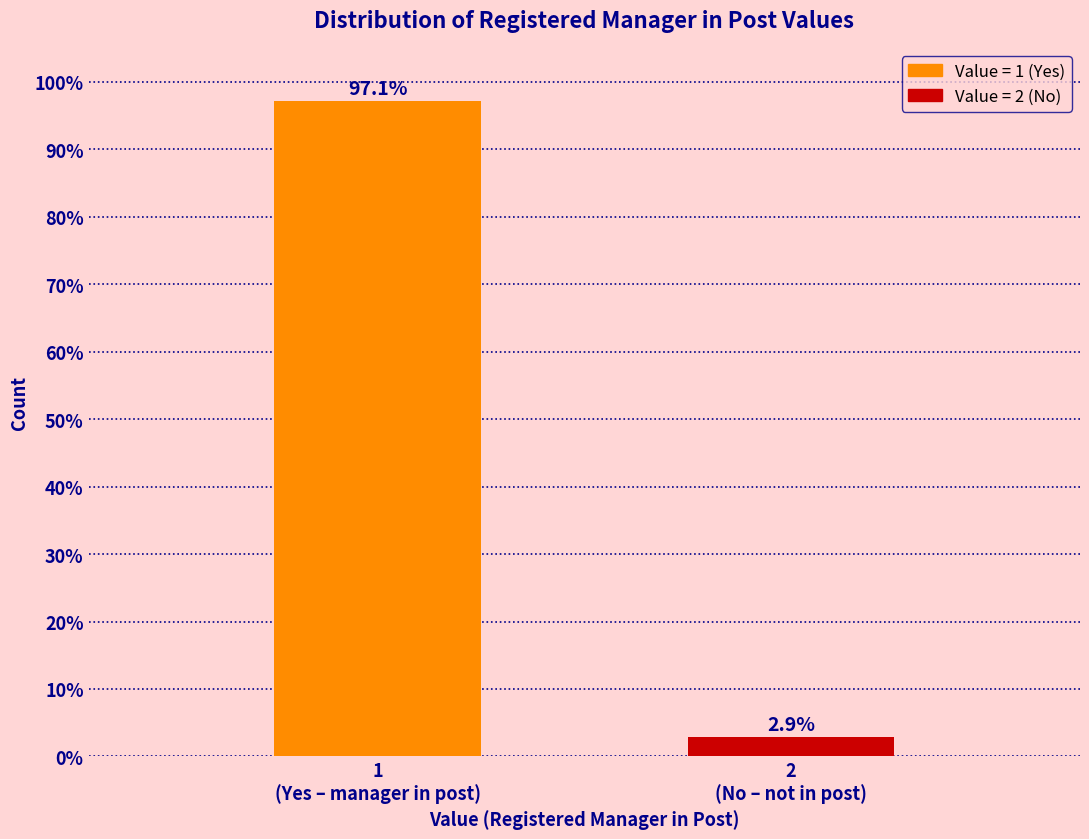

Reading right to left, transcribe all the data shown in this chart.

2.9	97.1